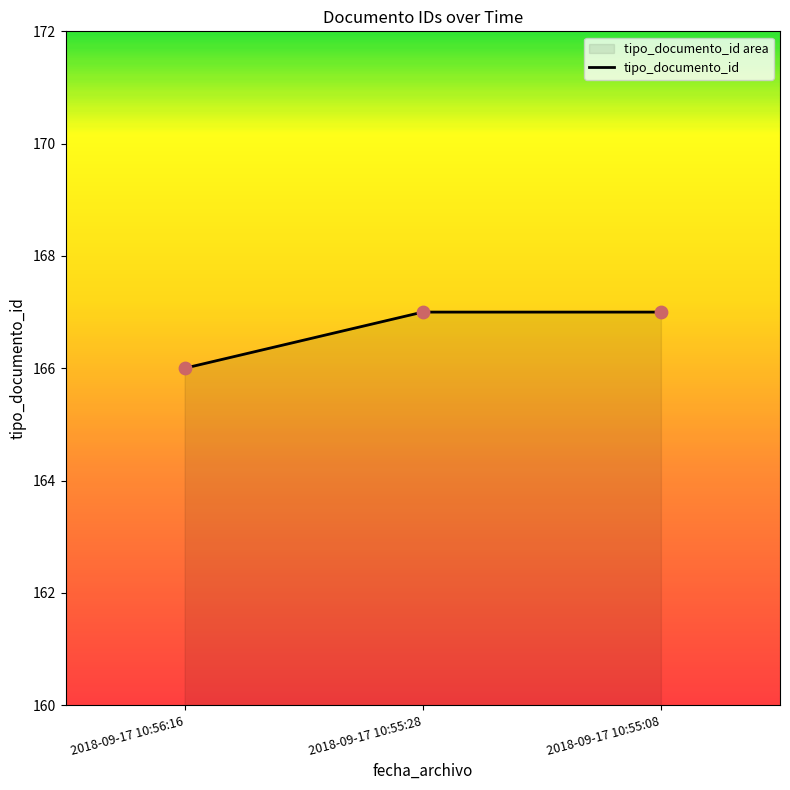

Between 2018-09-17 10:55:28 and 2018-09-17 10:56:16, which is larger?

2018-09-17 10:55:28